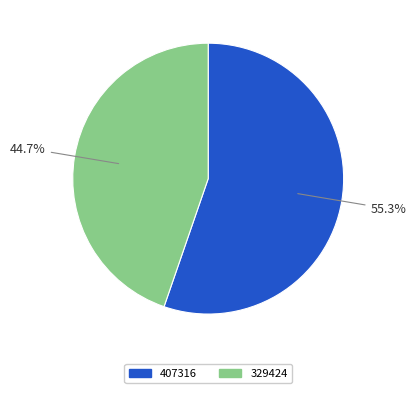

To the nearest percent, what is the difference between the largest and smallest slice percentages?

11%